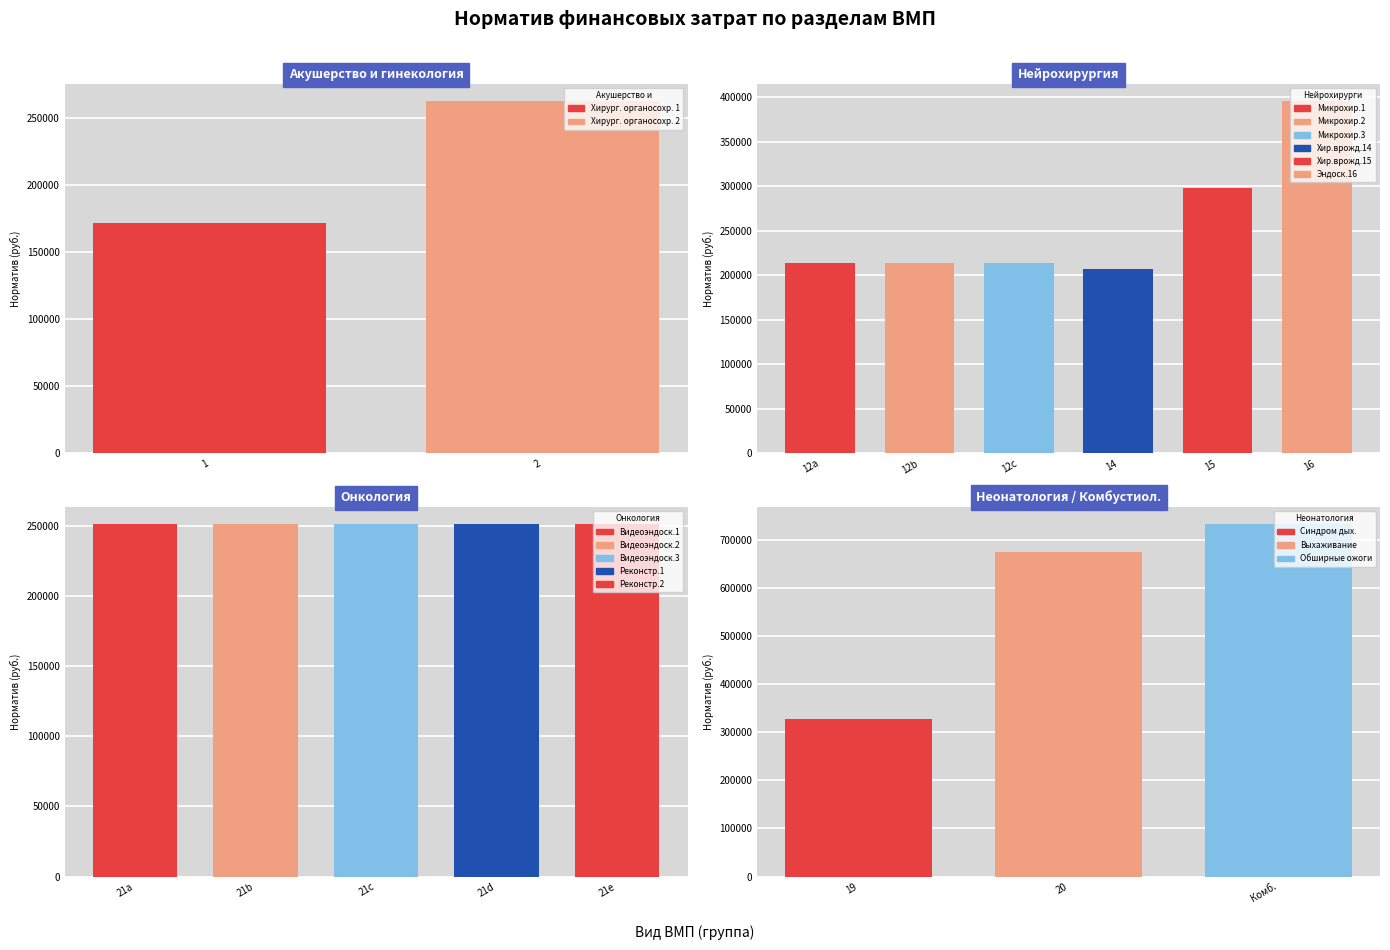

What is the approximate value of Нейрохирургия at 3?

214238